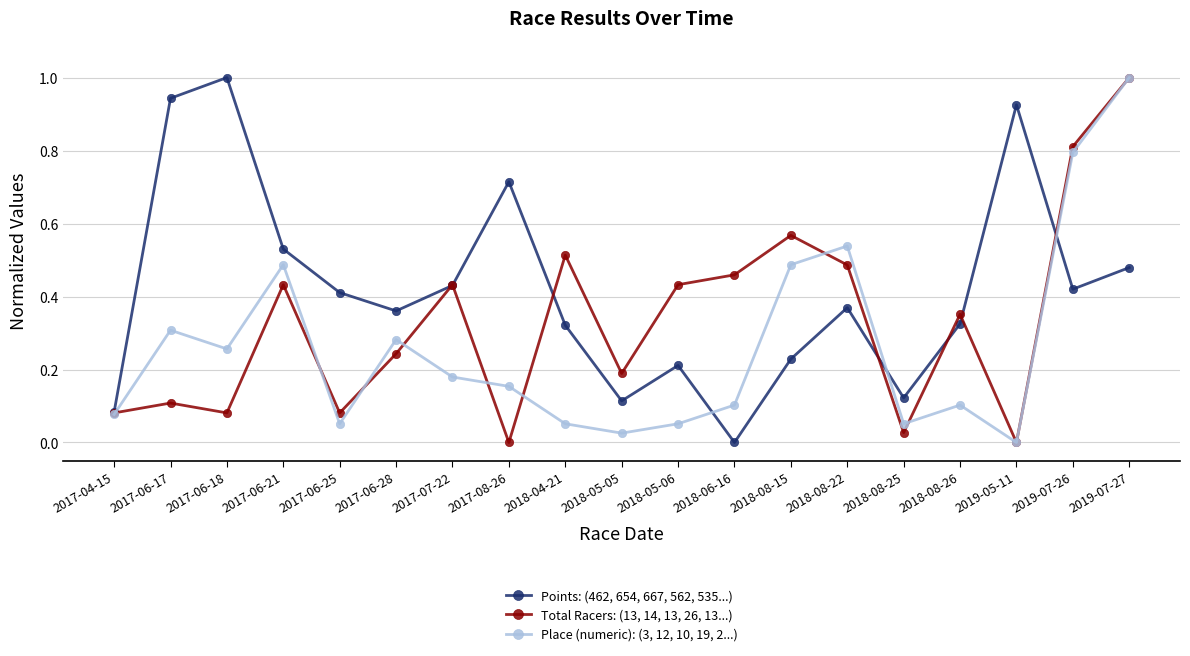

At which category does Points: (462, 654, 667, 562, 535...) reach its first local valley?

2017-06-28